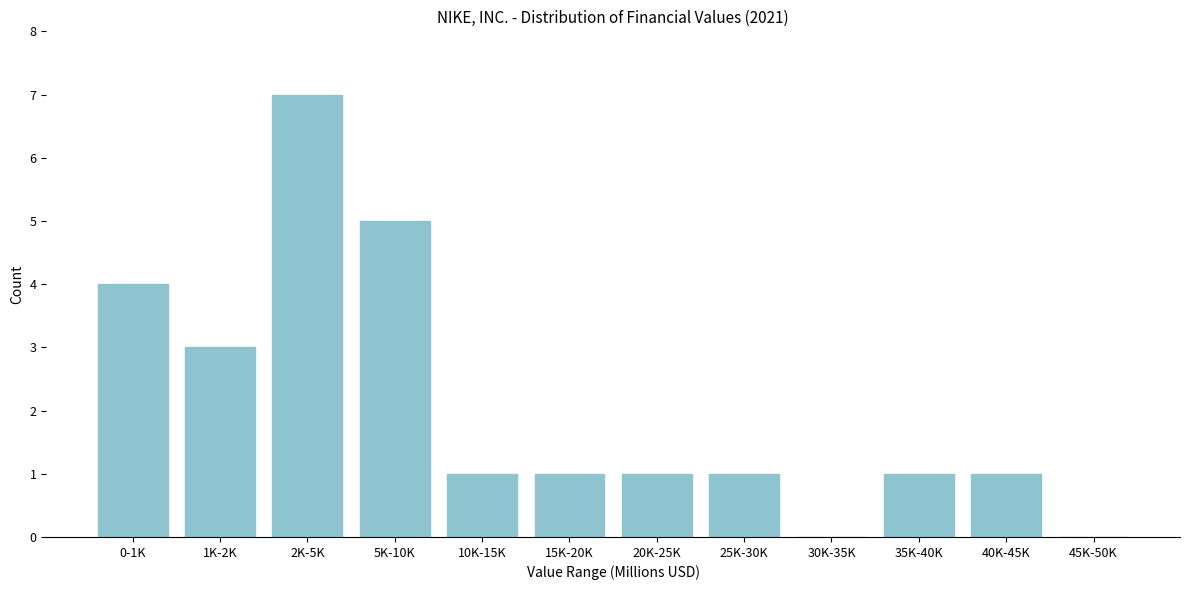

Reading right to left, transcribe all the data shown in this chart.

45K-50K=0	40K-45K=1	35K-40K=1	30K-35K=0	25K-30K=1	20K-25K=1	15K-20K=1	10K-15K=1	5K-10K=5	2K-5K=7	1K-2K=3	0-1K=4